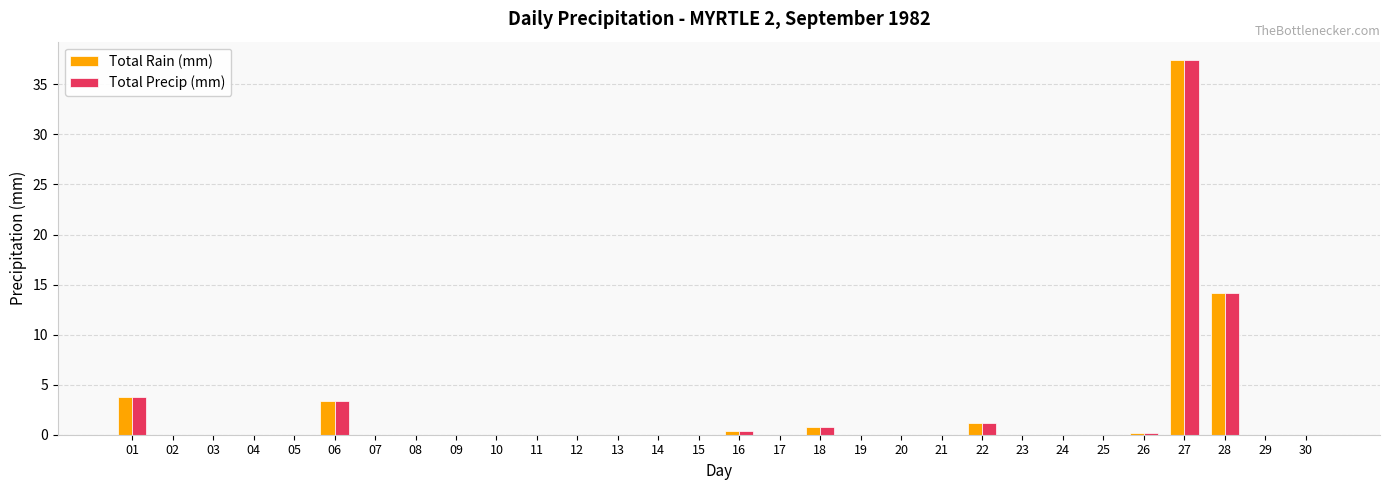

Where is Total Rain (mm) nearest to the value 18?

28